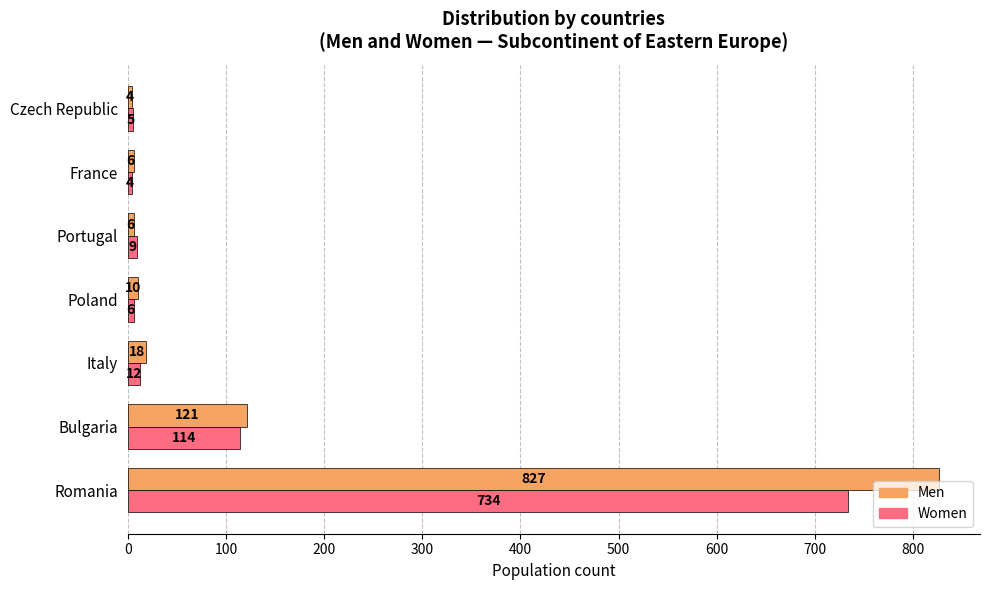

Is the value of Men at Romania greater than the value of Women at Portugal?

Yes